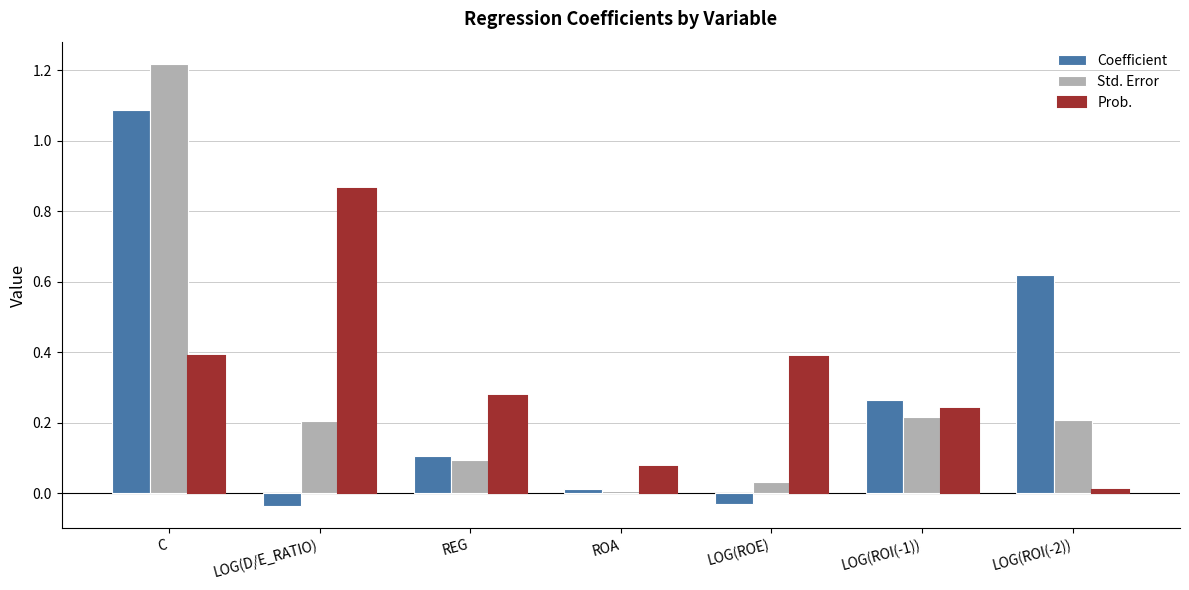

What is the spread (max minus min) of values at C?

0.8